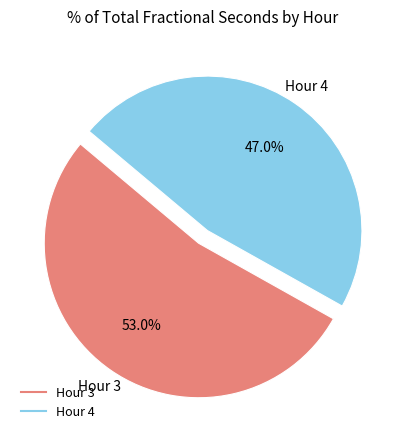

Does any single category account for the majority?

Yes